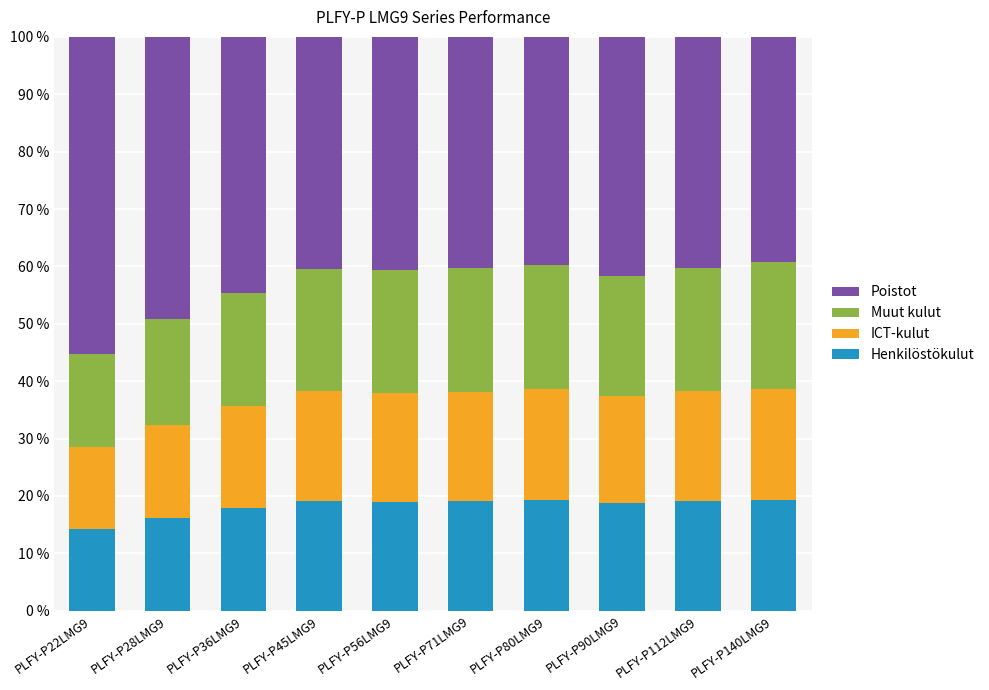

What are all the series names shown in the legend?

Poistot, Muut kulut, ICT-kulut, Henkilöstökulut